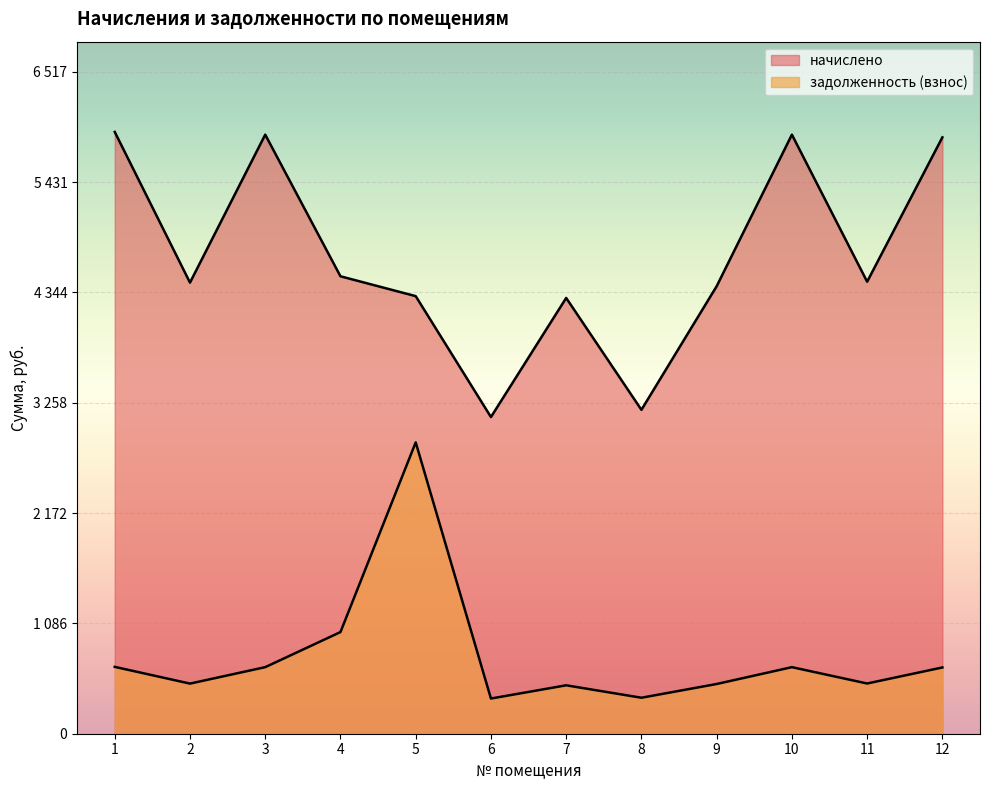

How many data points in начислено are less than 4450?

6